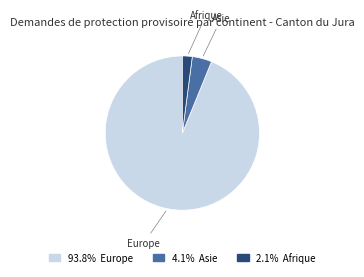

Does any single category account for the majority?

Yes